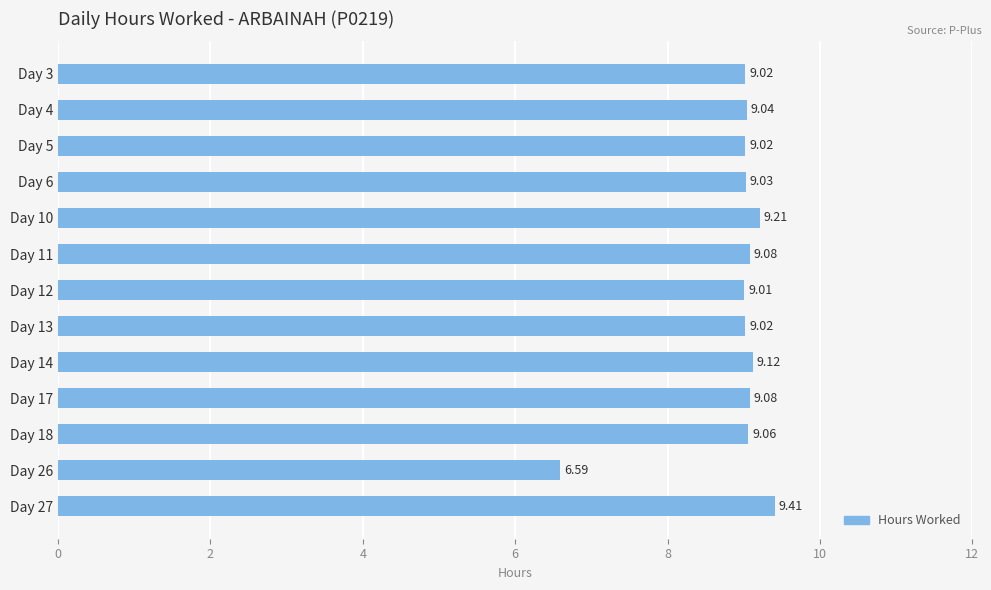

Approximately how many times larger is the value at Day 13 compared to Day 14?

1.0